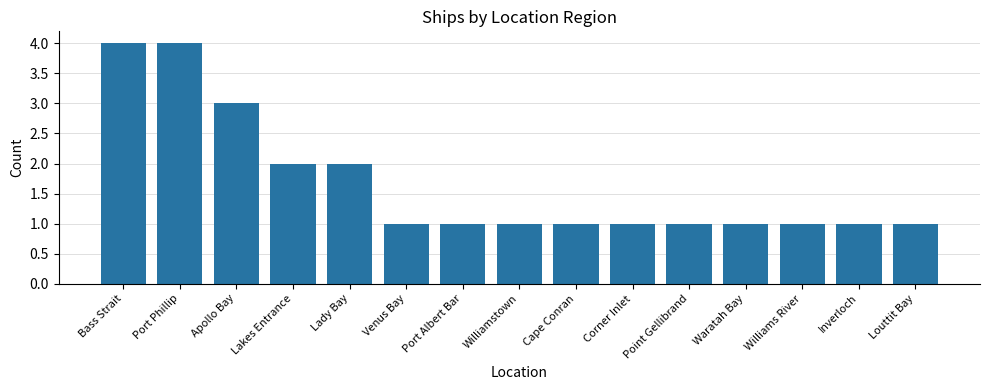

Between Port Phillip and Inverloch, which is larger?

Port Phillip